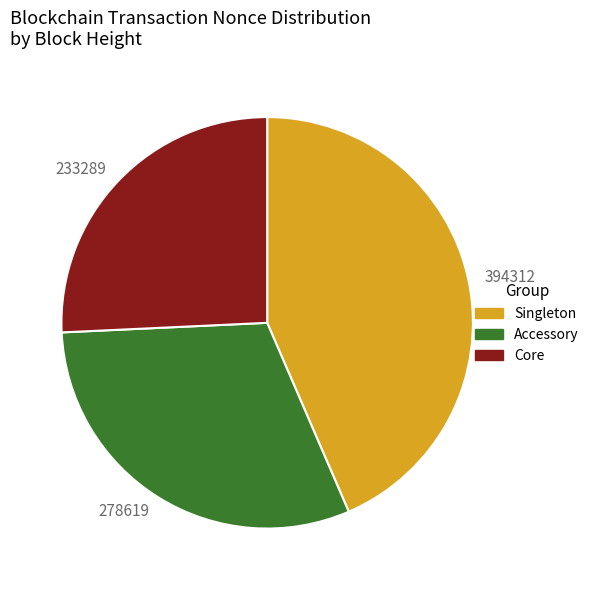

The 233289 slice represents 39% of the pie. True or false?

False